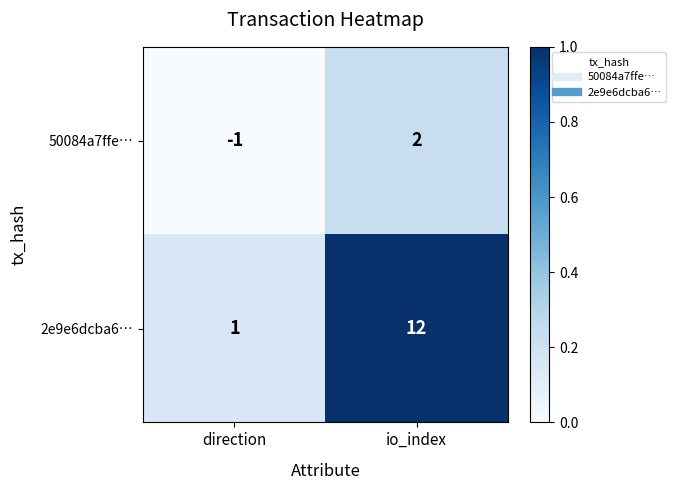

At which label is 2e9e6dcba6… closest to 6?

direction